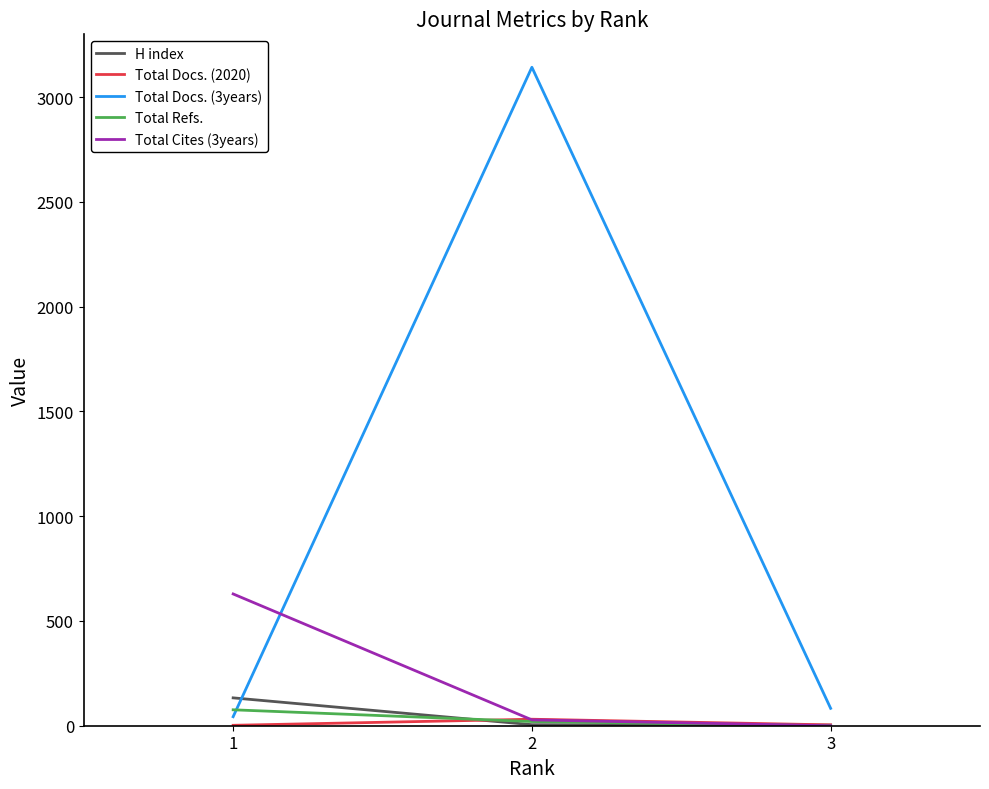

Which series has the largest total across all categories?

Total Docs. (3years)